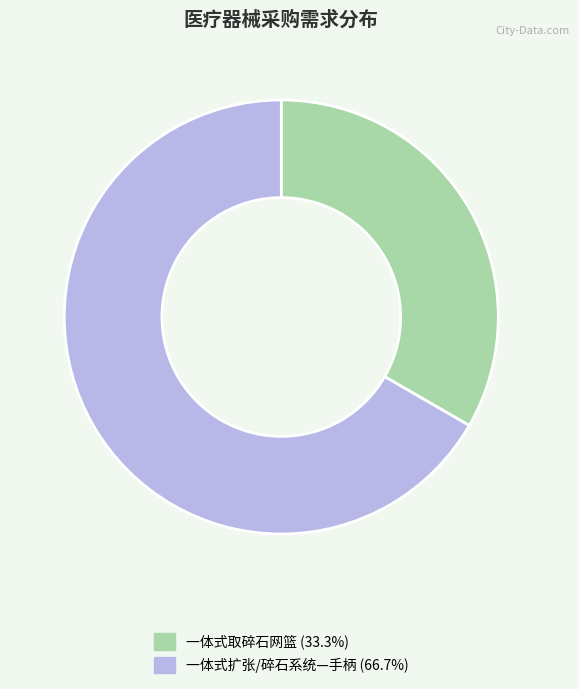

True or false: 一体式取碎石网篮 accounts for 33% of the total.

True